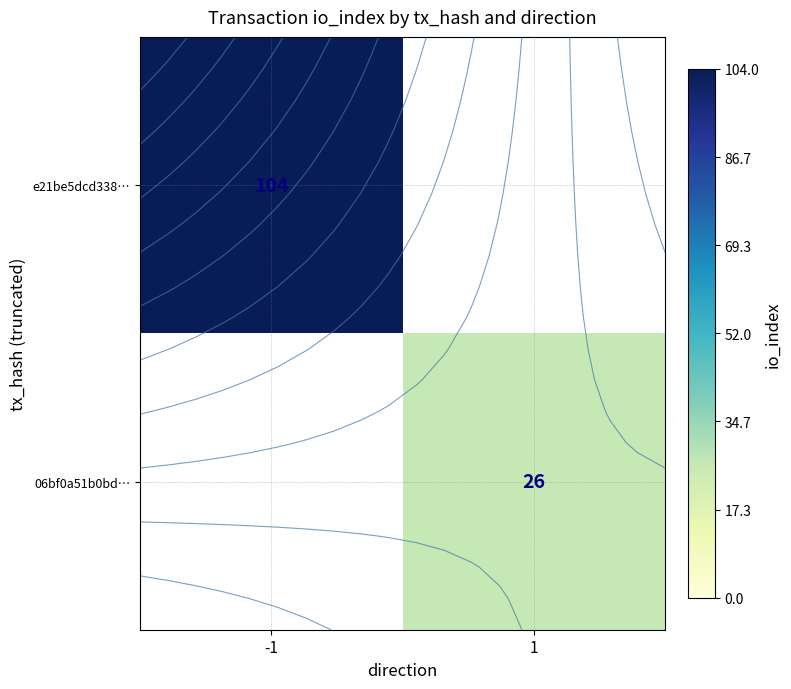

Between -1 and 1, which is larger?

1